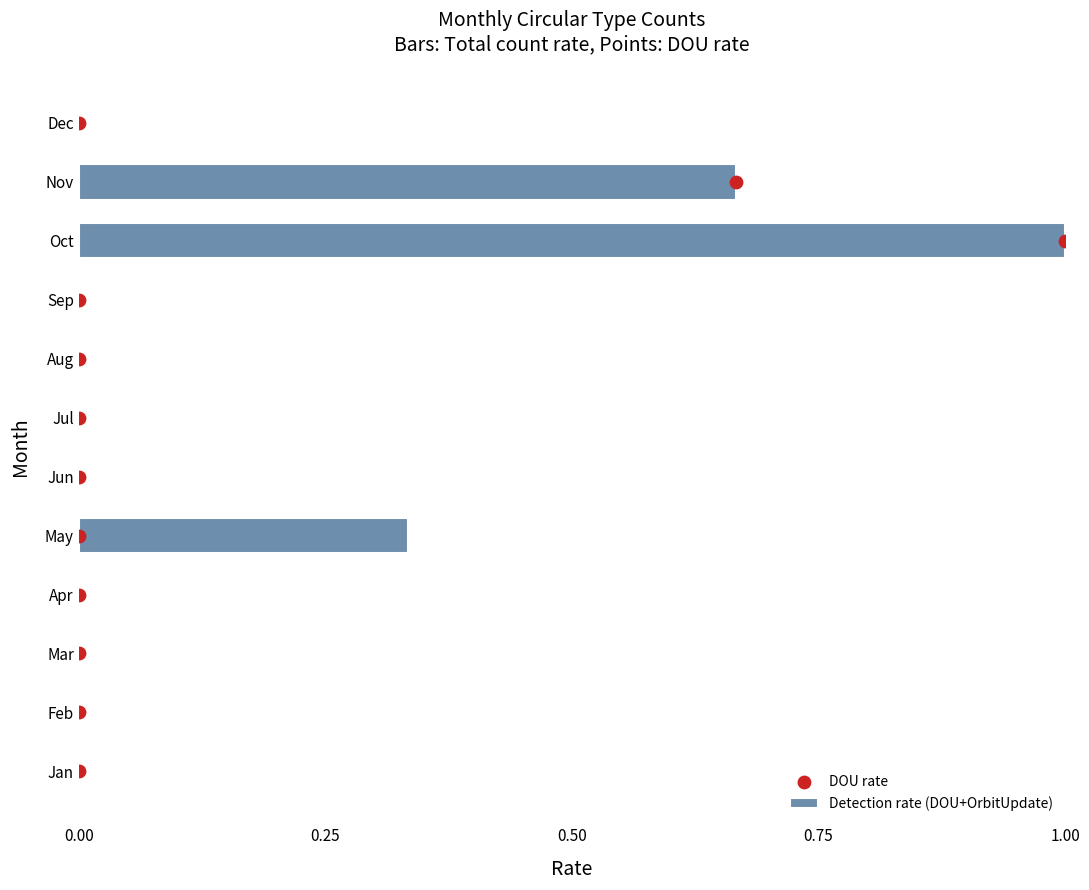

The value of Detection rate (DOU+OrbitUpdate) at Nov is 0.2. True or false?

False